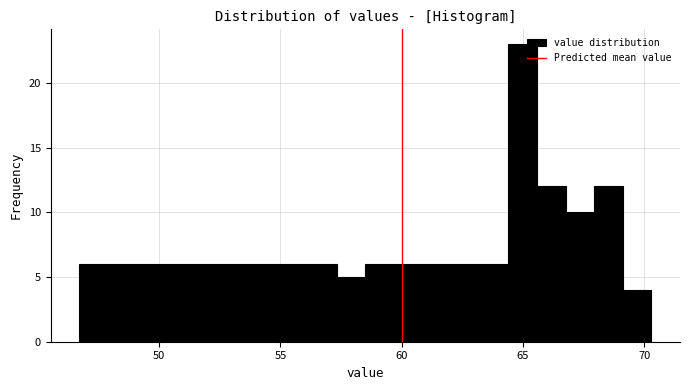

Read against the x-axis, roughly where is the centre of the tallest bar?

65.0